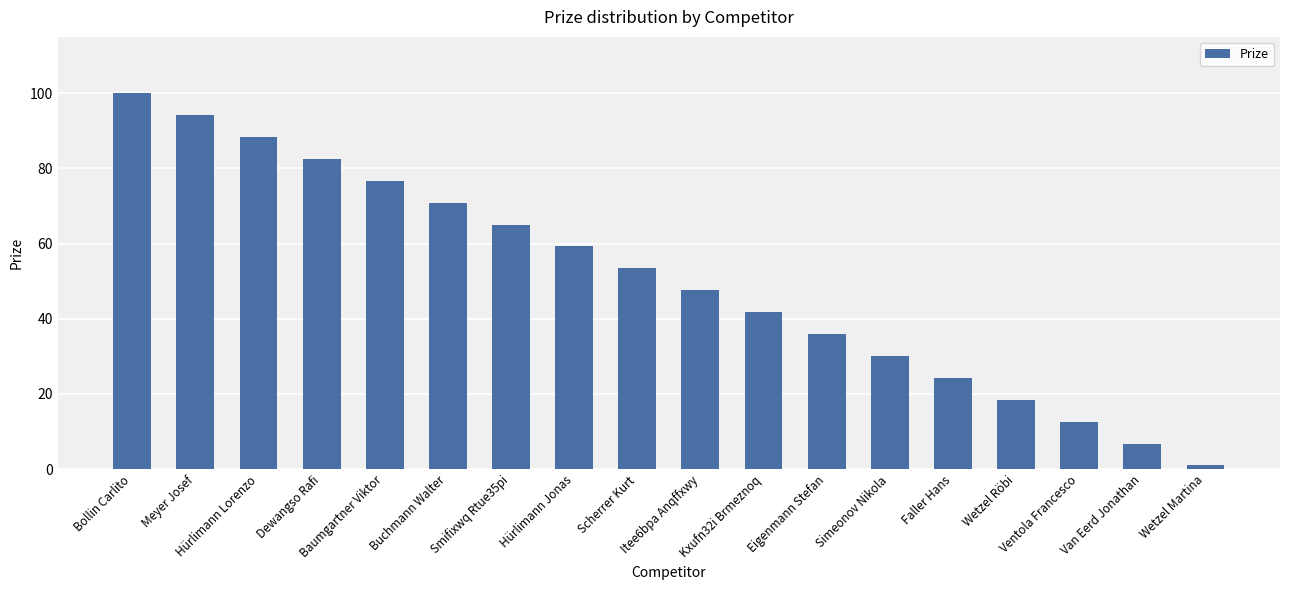

Reading right to left, what are all the values shown in this chart?

Wetzel Martina=1.0	Van Eerd Jonathan=6.8	Ventola Francesco=12.7	Wetzel Röbi=18.5	Faller Hans=24.3	Simeonov Nikola=30.1	Eigenmann Stefan=35.9	Kxufn32i Brmeznoq=41.8	Itee6bpa Anqffxwy=47.6	Scherrer Kurt=53.4	Hürlimann Jonas=59.2	Smifixwq Rtue35pi=65.1	Buchmann Walter=70.9	Baumgartner Viktor=76.7	Dewangso Rafi=82.5	Hürlimann Lorenzo=88.3	Meyer Josef=94.2	Bollin Carlito=100.0